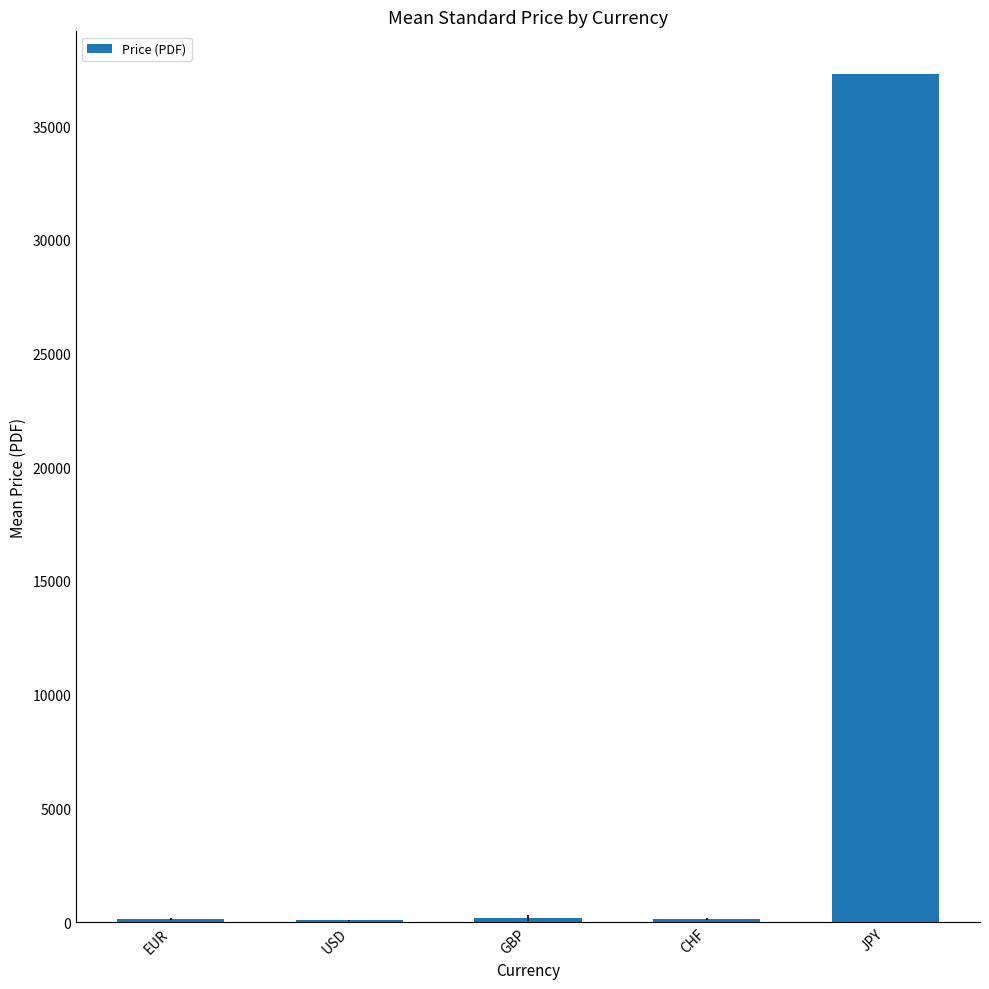

Which has a higher value, USD or JPY?

JPY